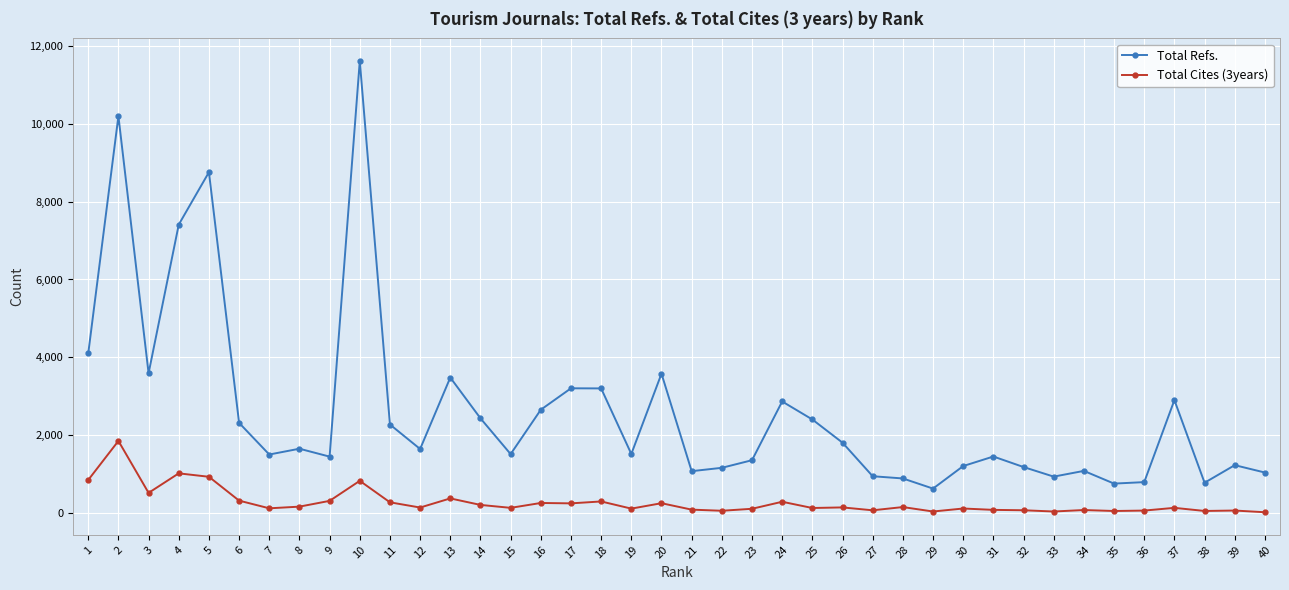

True or false: Total Cites (3years) has more than 0 interior local peaks.

True